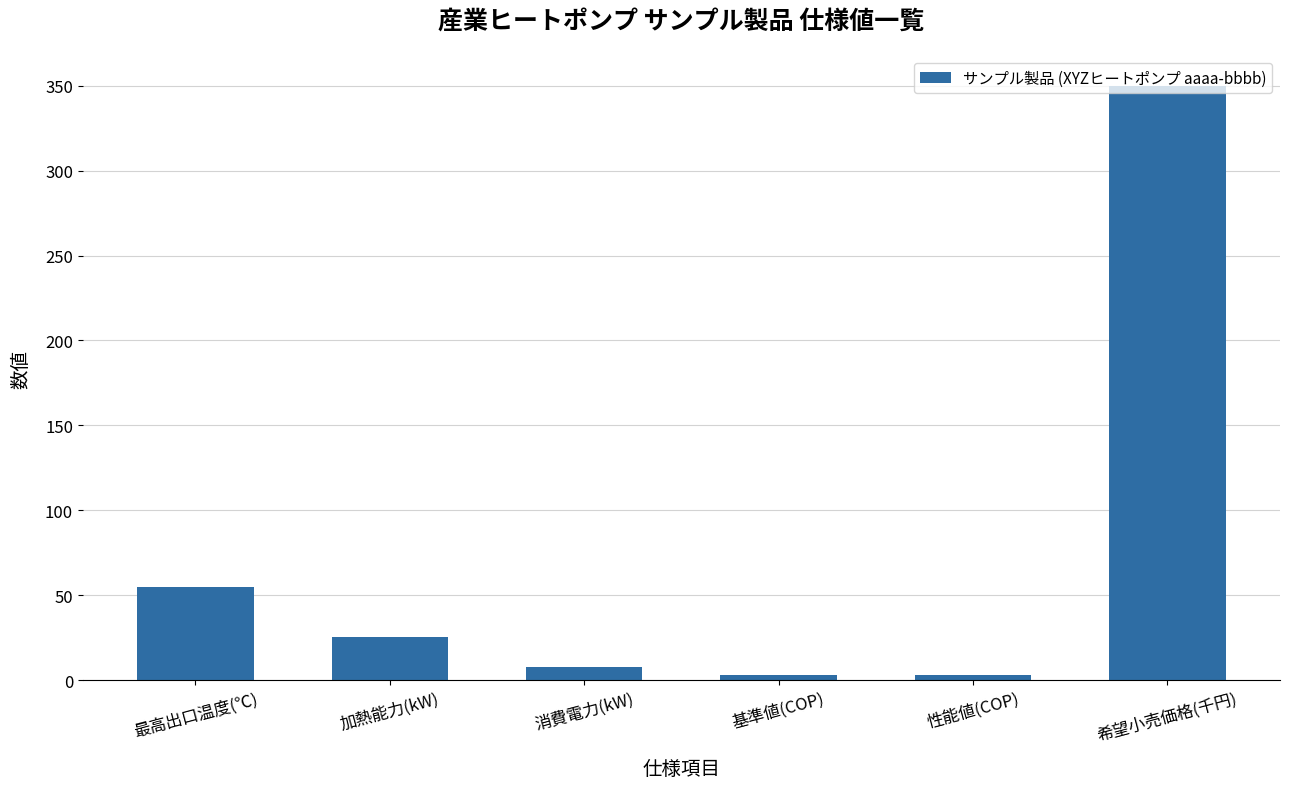

Between 希望小売価格(千円) and 性能値(COP), which is larger?

希望小売価格(千円)